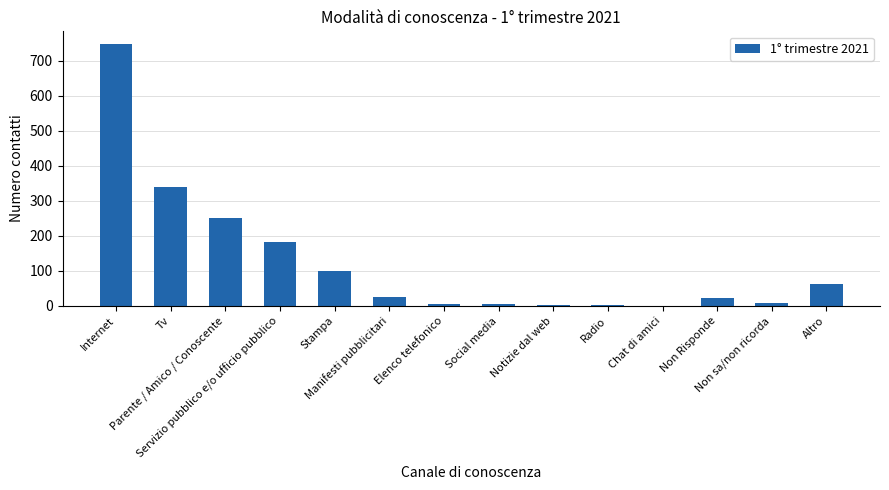

What is the maximum value shown in the chart?

747